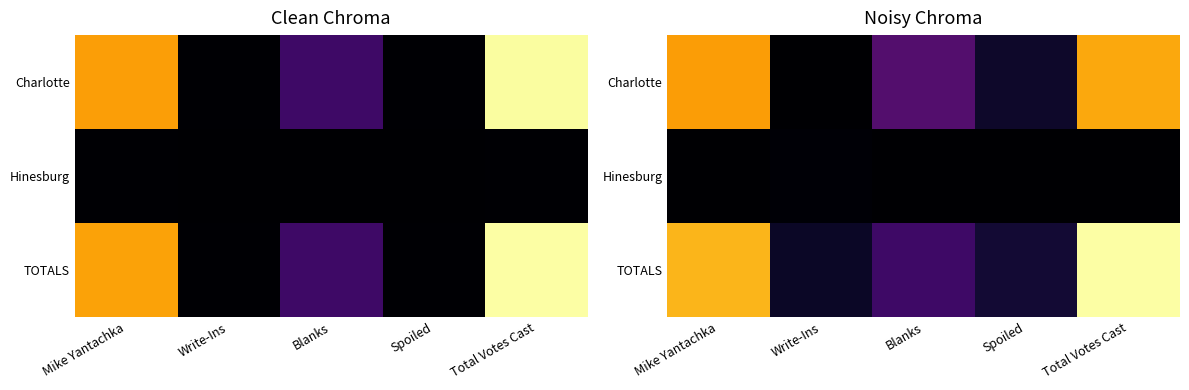

How many data points in Charlotte are above 666?

3